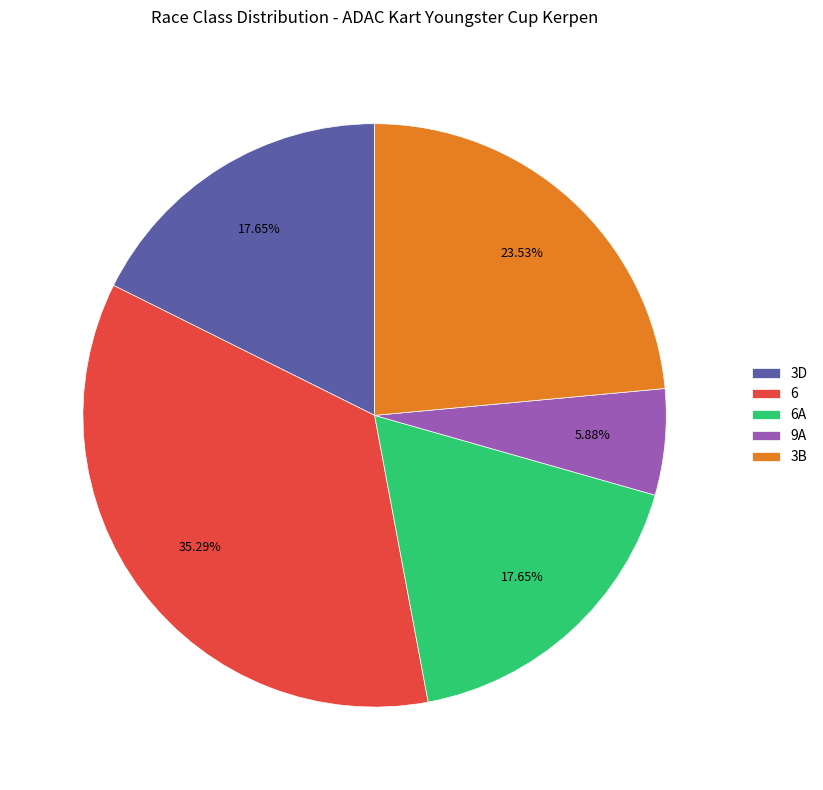

The 3D slice represents 9% of the pie. True or false?

False